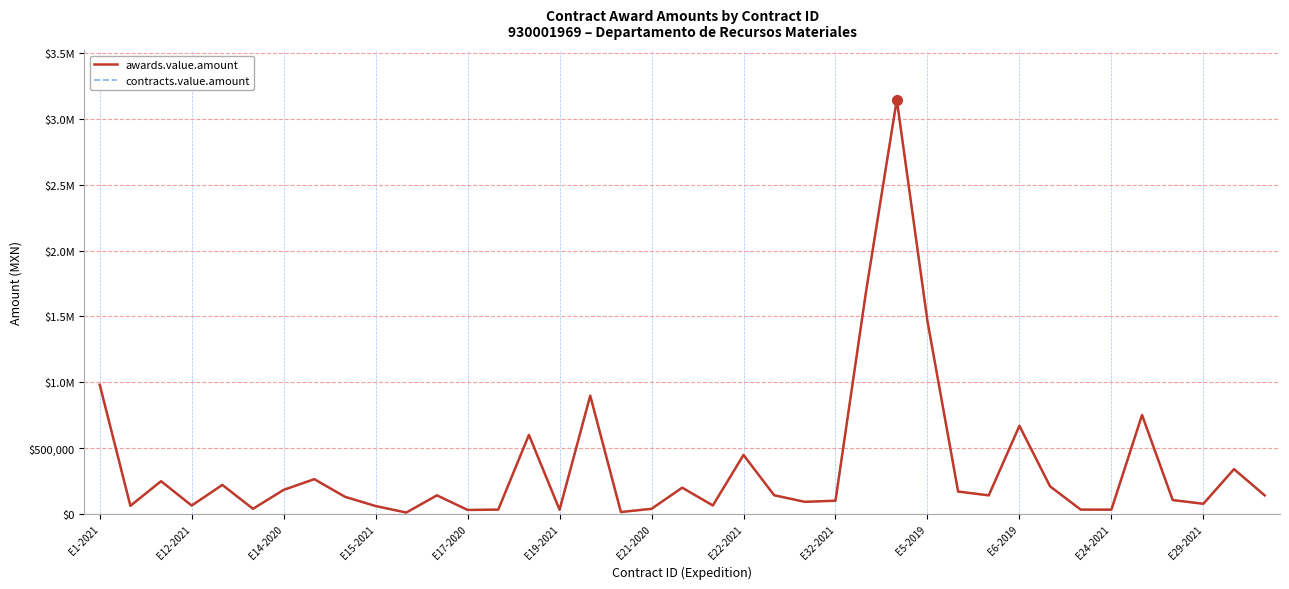

Does the chart display data point markers on the line(s)?

No